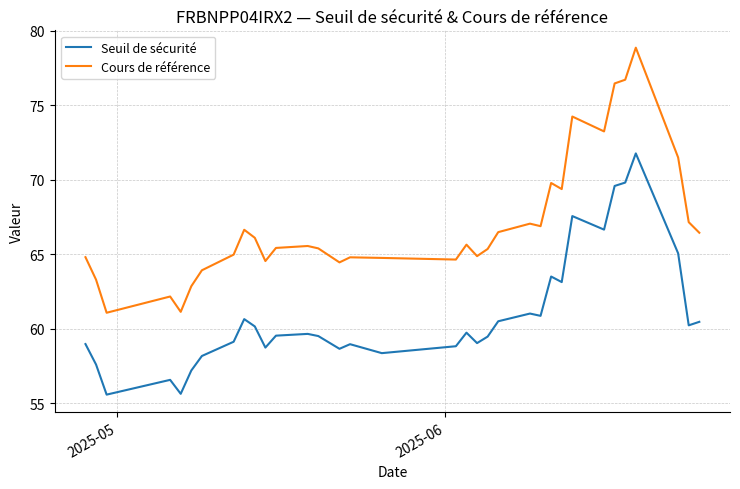

True or false: Seuil de sécurité and Cours de référence cross at least once.

False